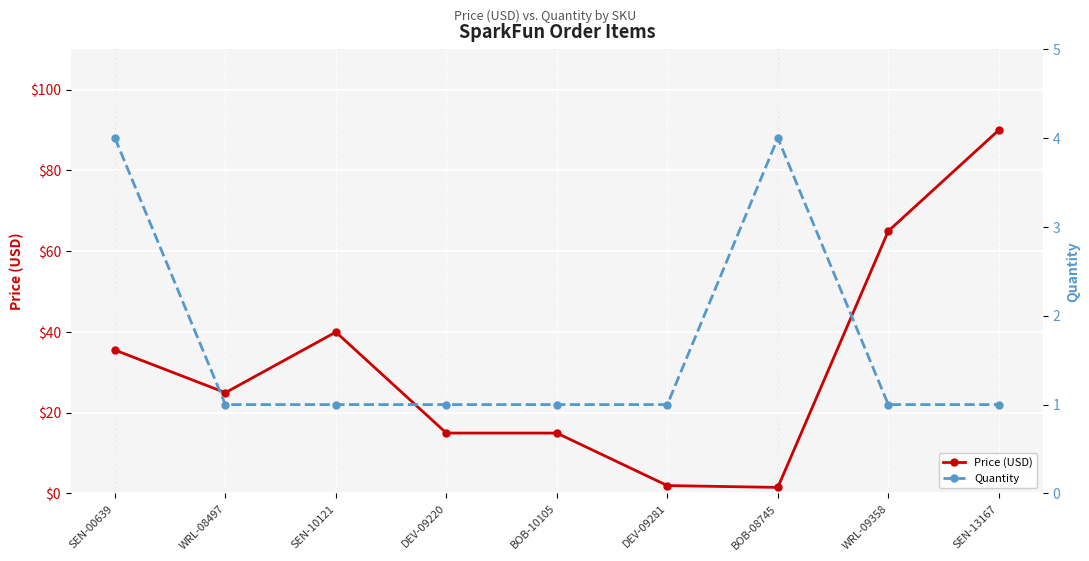

Which series has the largest range (max minus min)?

Price (USD)